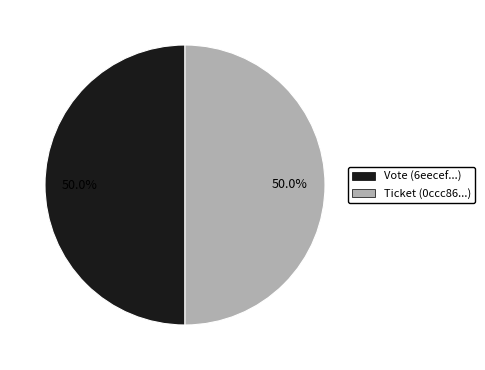

Combined, do Ticket and Vote account for over 50%?

Yes